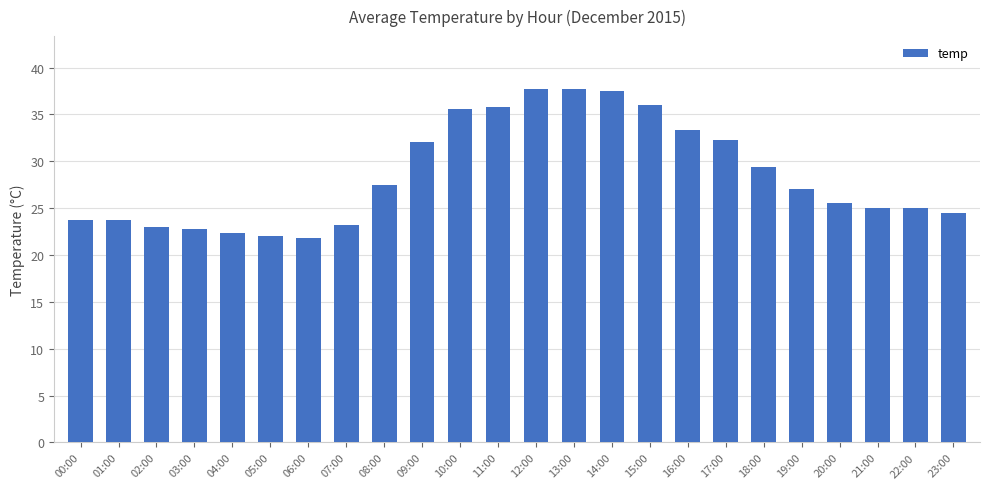

What is the label of the 5th bar from the left?

04:00